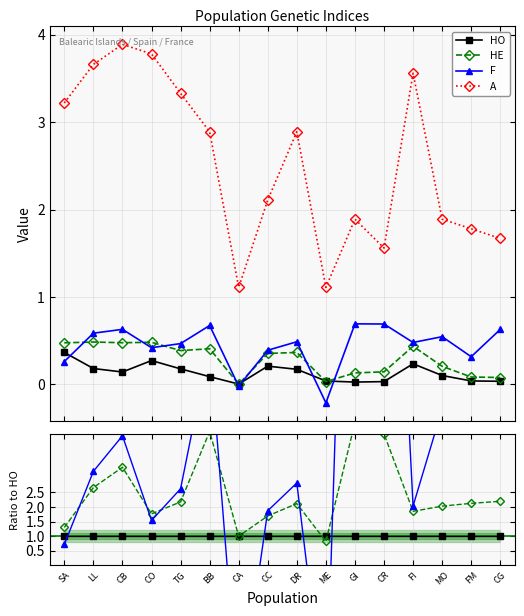

Reading left to right, what are all the values shown in this chart?

HO: SA=1.0	LL=1.0	CB=1.0	CO=1.0	TG=1.0	BB=1.0	CA=1.0	CC=1.0	DR=1.0	ME=1.0	GI=1.0	CR=1.0	FI=1.0	MO=1.0	FM=1.0	CG=1.0
HE: SA=1.3	LL=2.7	CB=3.4	CO=1.8	TG=2.2	BB=4.6	CA=1.0	CC=1.7	DR=2.1	ME=0.8	GI=4.9	CR=4.5	FI=1.9	MO=2.0	FM=2.1	CG=2.2
F: SA=0.7	LL=3.2	CB=4.4	CO=1.5	TG=2.6	BB=7.6	CA=-5.0	CC=1.9	DR=2.8	ME=-5.4	GI=25.7	CR=21.6	FI=2.0	MO=5.4	FM=7.9	CG=17.5
A: SA=8.8	LL=20.1	CB=27.4	CO=13.8	TG=18.7	BB=32.5	CA=277.5	CC=10.1	DR=16.7	ME=28.5	GI=70.0	CR=48.8	FI=15.1	MO=18.5	FM=44.5	CG=46.4